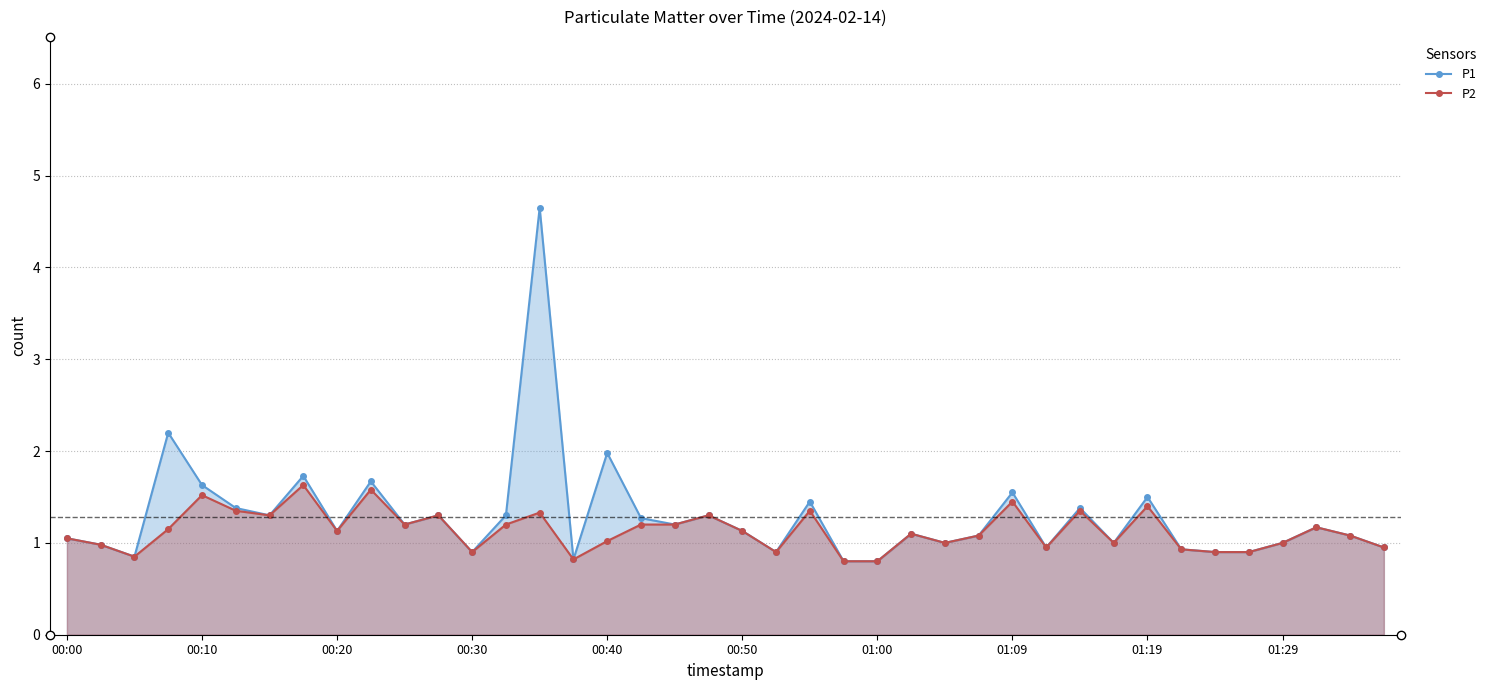

Rank the series by their maximum value, from lowest to highest.

P2, P1